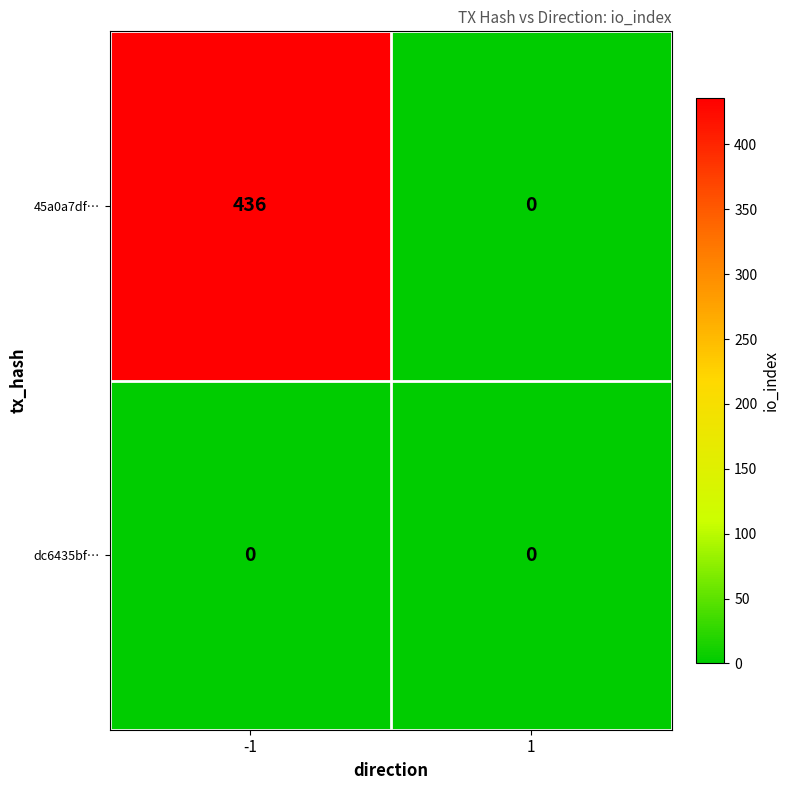

How many data points does each series have?

2